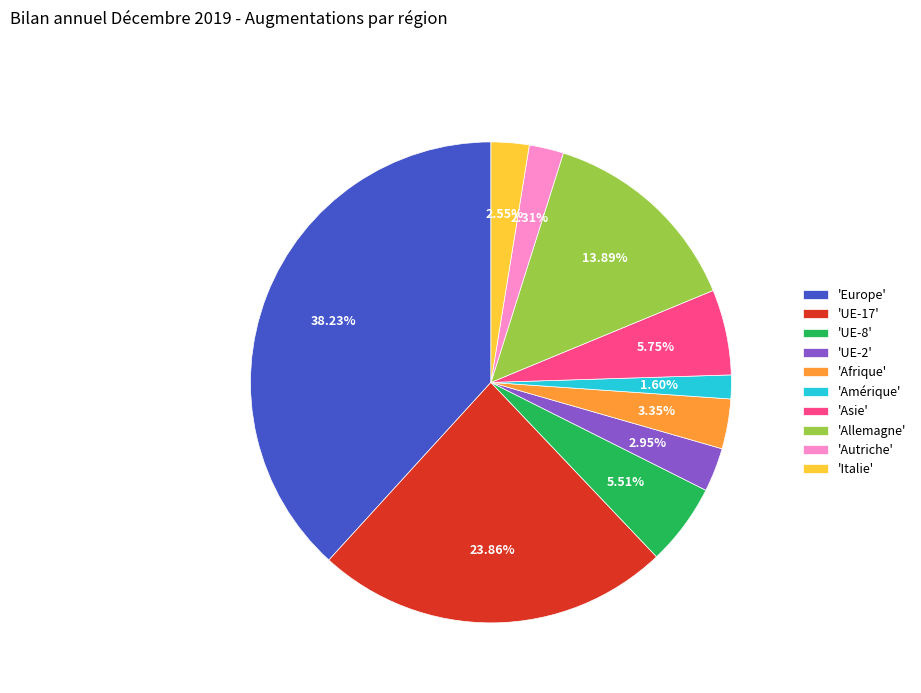

Is the sum of 'UE-8' and 'UE-17' greater than half?

No